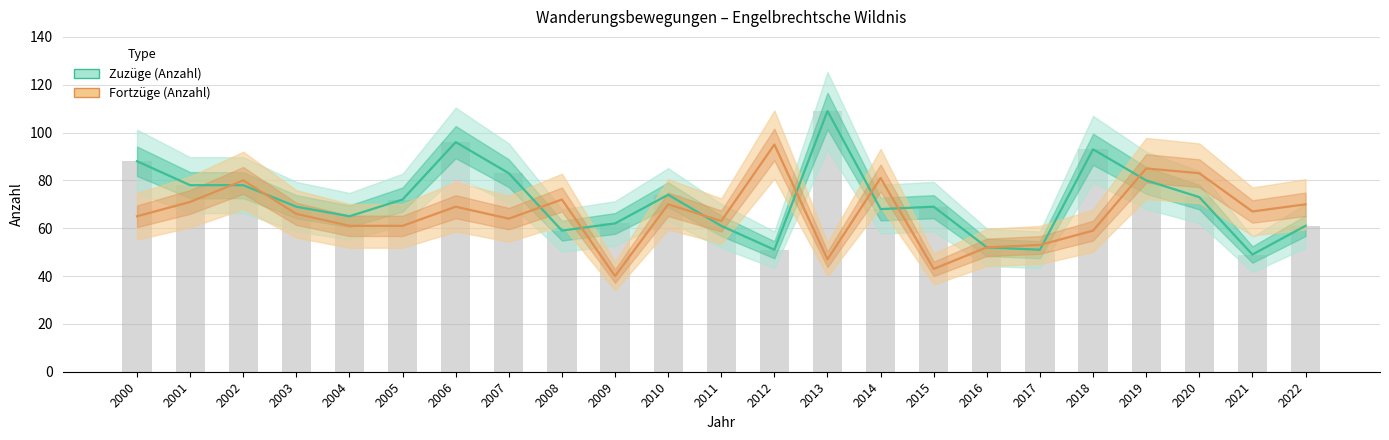

Which label corresponds to the largest value in the chart?

2013